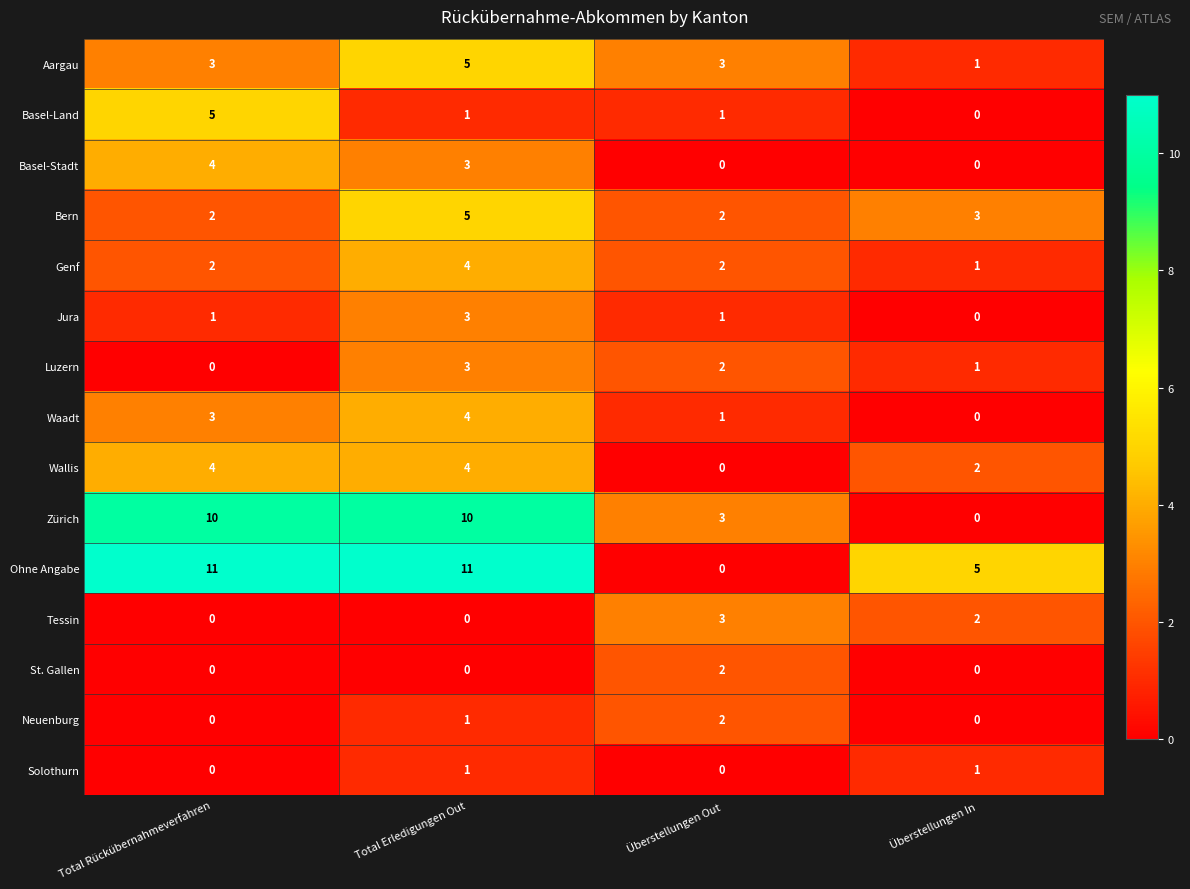

True or false: Aargau has a value of 8 at Total Erledigungen Out.

False